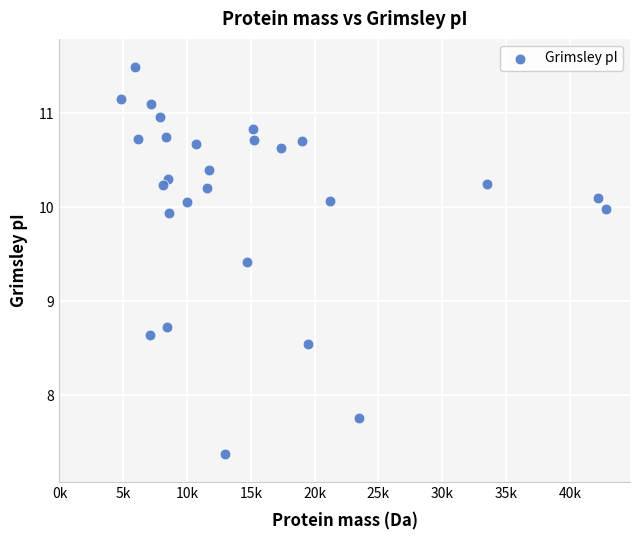

What is the range of X values (max minus min)?

37979.0